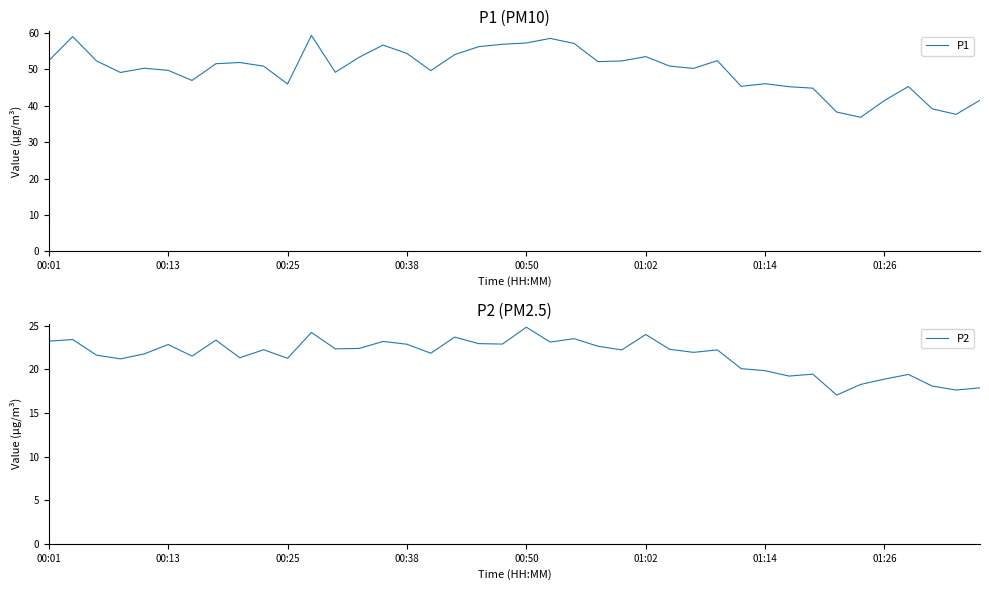

Is it true that P2 equals 23.2 at 00:01?

True